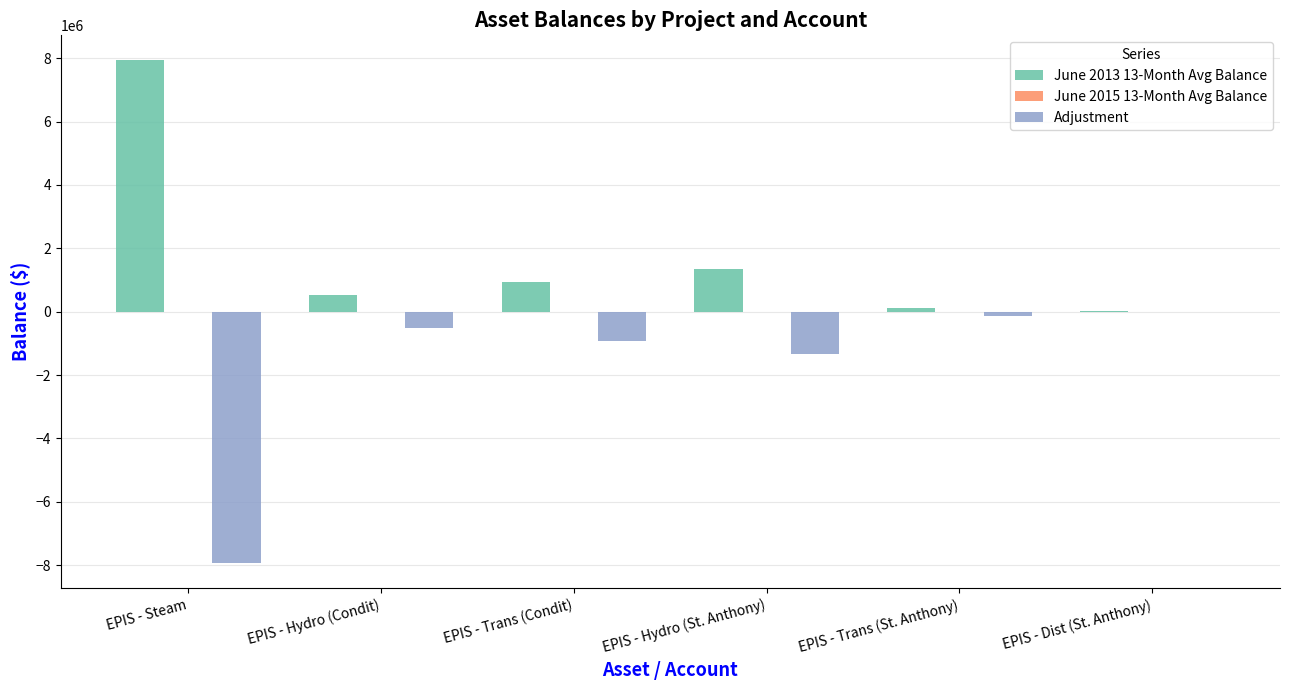

Reading left to right, transcribe all the data shown in this chart.

June 2013 13-Month Avg Balance: EPIS - Steam=7929332.4	EPIS - Hydro (Condit)=523791.5	EPIS - Trans (Condit)=925575.6	EPIS - Hydro (St. Anthony)=1337278.9	EPIS - Trans (St. Anthony)=120563.0	EPIS - Dist (St. Anthony)=7286.4
Adjustment: EPIS - Steam=-7929332.4	EPIS - Hydro (Condit)=-523791.5	EPIS - Trans (Condit)=-925575.6	EPIS - Hydro (St. Anthony)=-1337278.9	EPIS - Trans (St. Anthony)=-120563.0	EPIS - Dist (St. Anthony)=-7286.4